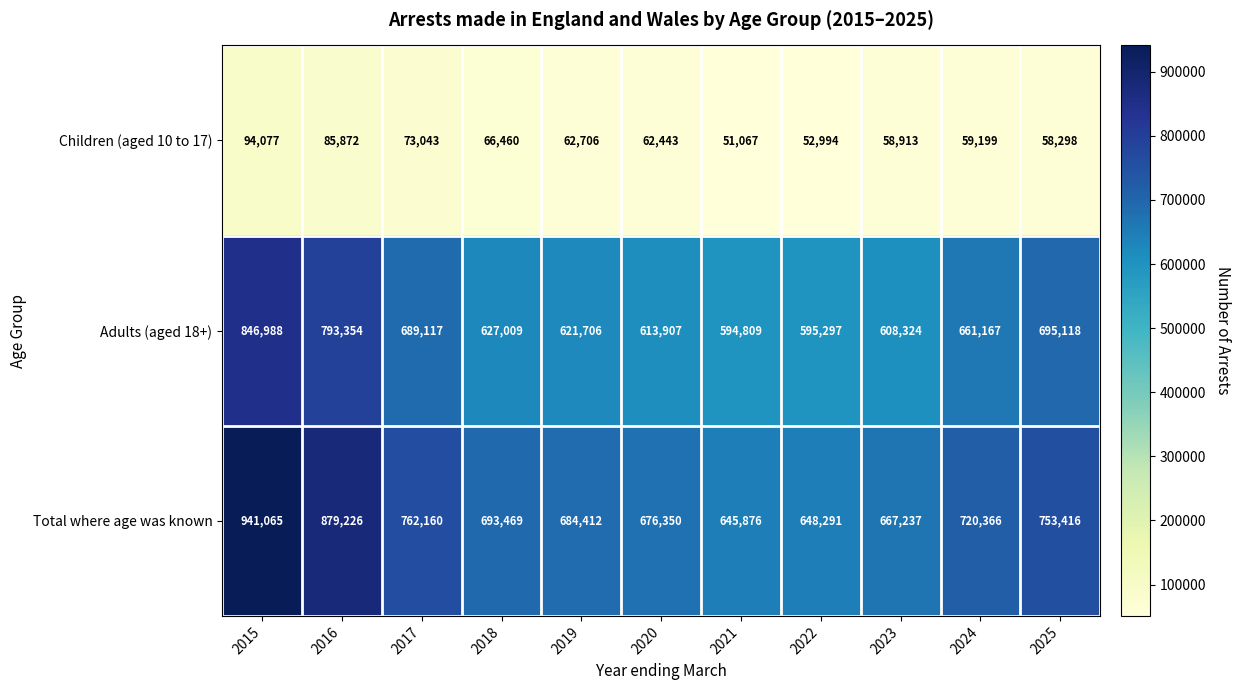

At how many categories does at least one series exceed 614538?

11